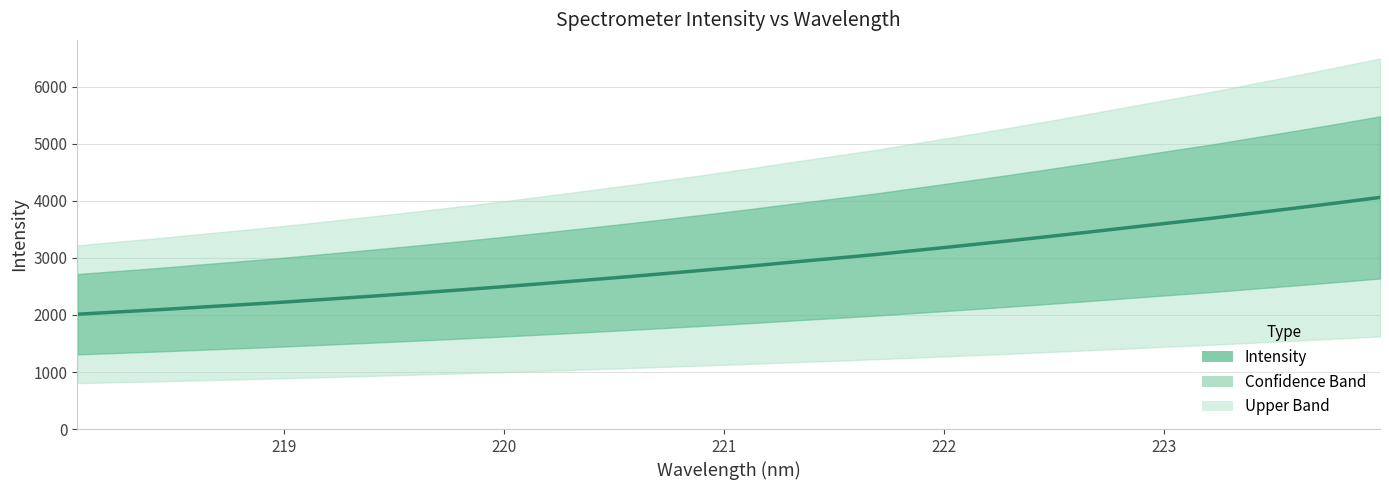

What is the difference between the maximum and minimum values?

2048.4